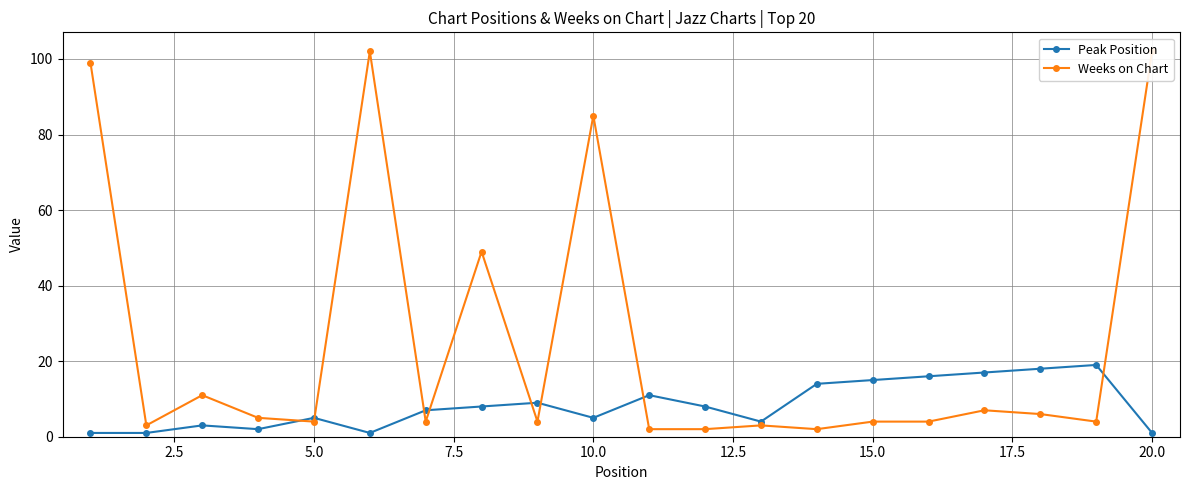

What is the average value of the Peak Position series?

8